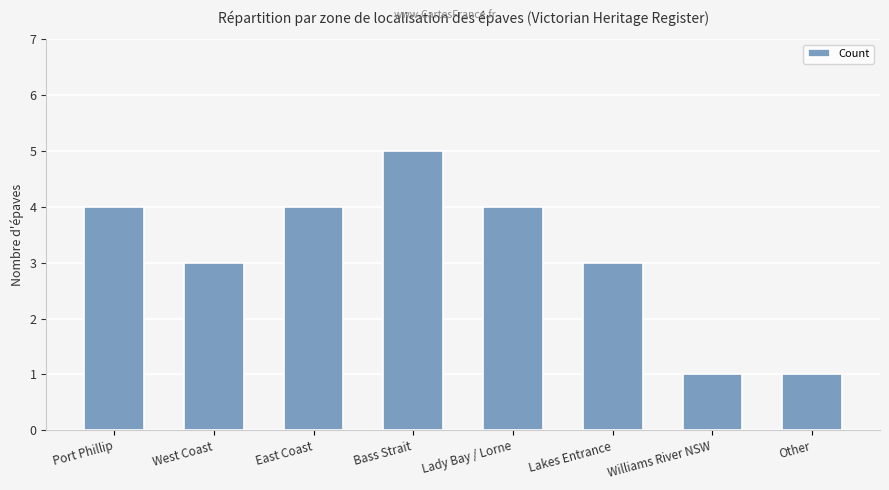

Which category has the highest value across all series?

Bass Strait